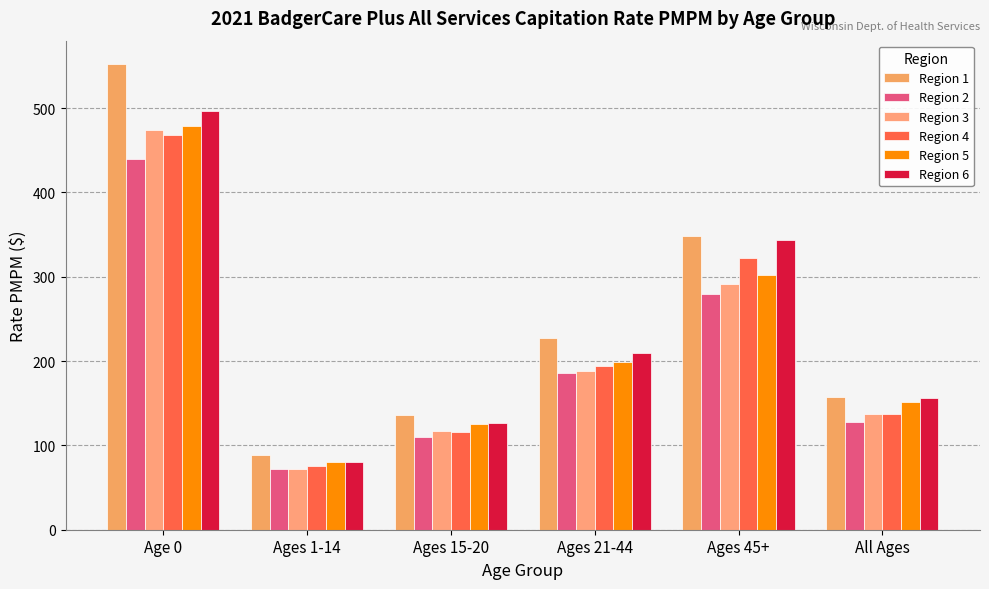

What position from the left is Ages 21-44?

4